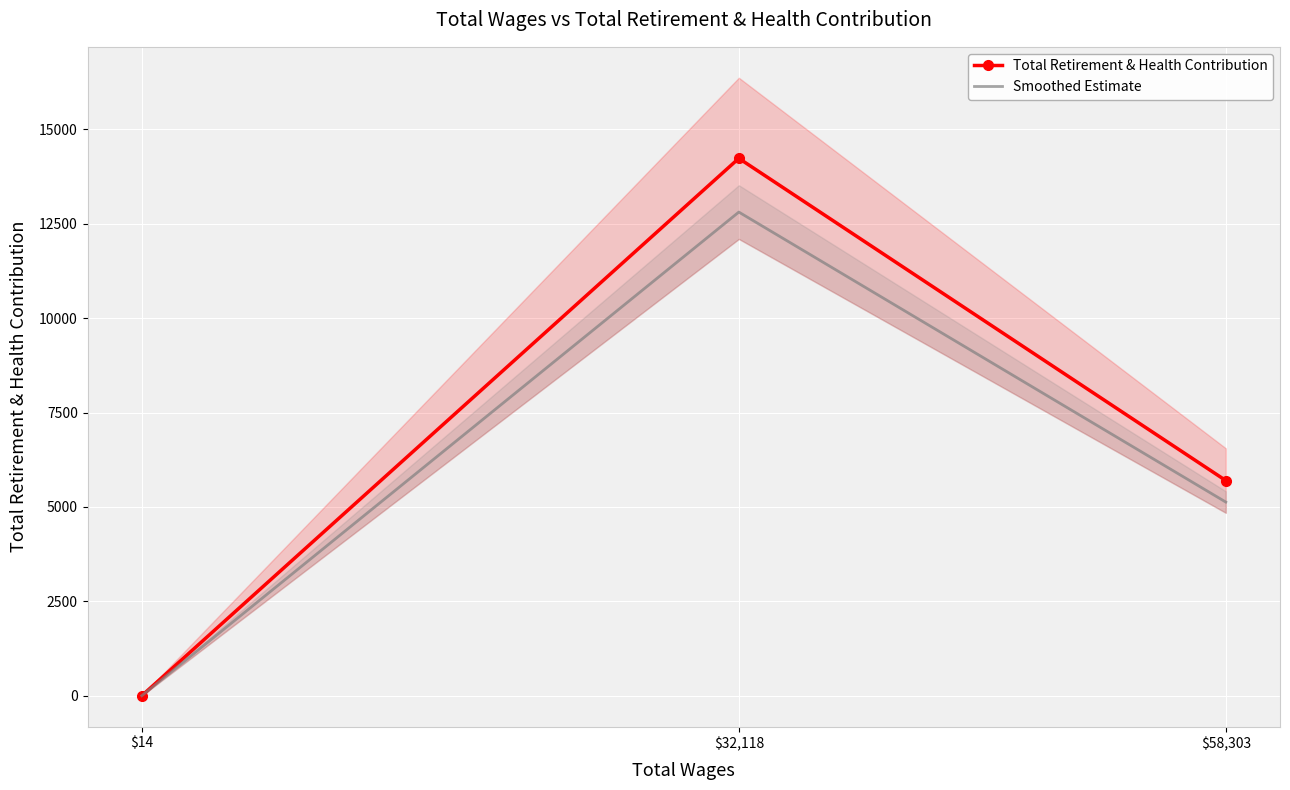

Is the value of Smoothed Estimate at $58,303 greater than the value of Total Retirement & Health Contribution at $32,118?

No